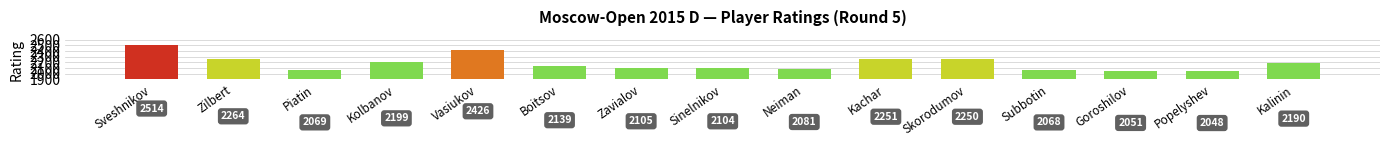

Reading right to left, what are all the values shown in this chart?

Kalinin=2190	Popelyshev=2048	Goroshilov=2051	Subbotin=2068	Skorodumov=2250	Kachar=2251	Neiman=2081	Sinelnikov=2104	Zavialov=2105	Boitsov=2139	Vasiukov=2426	Kolbanov=2199	Piatin=2069	Zilbert=2264	Sveshnikov=2514